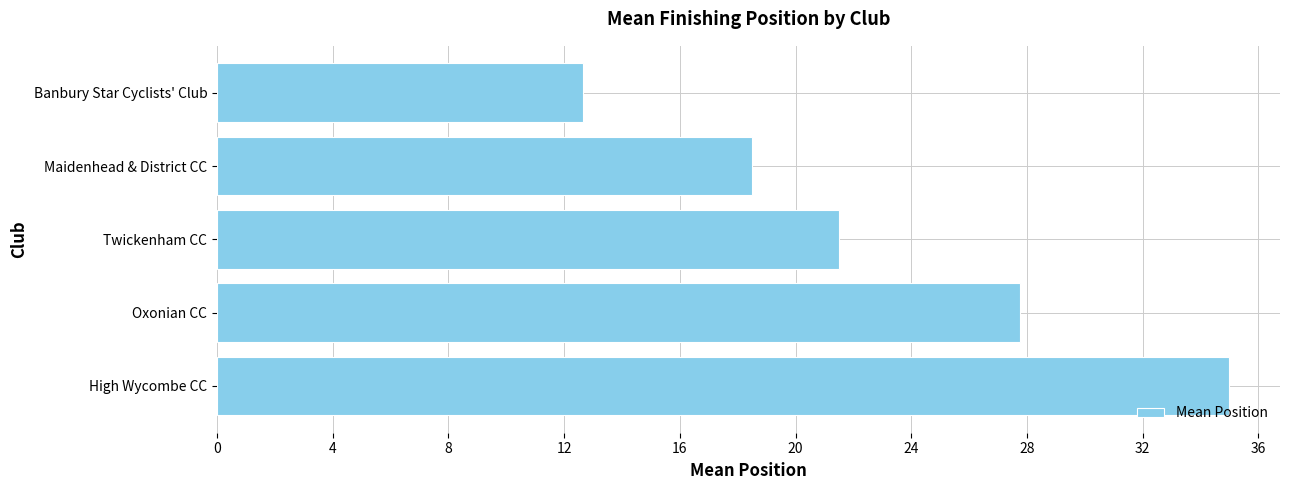

Which label corresponds to the smallest value in the chart?

Banbury Star Cyclists' Club